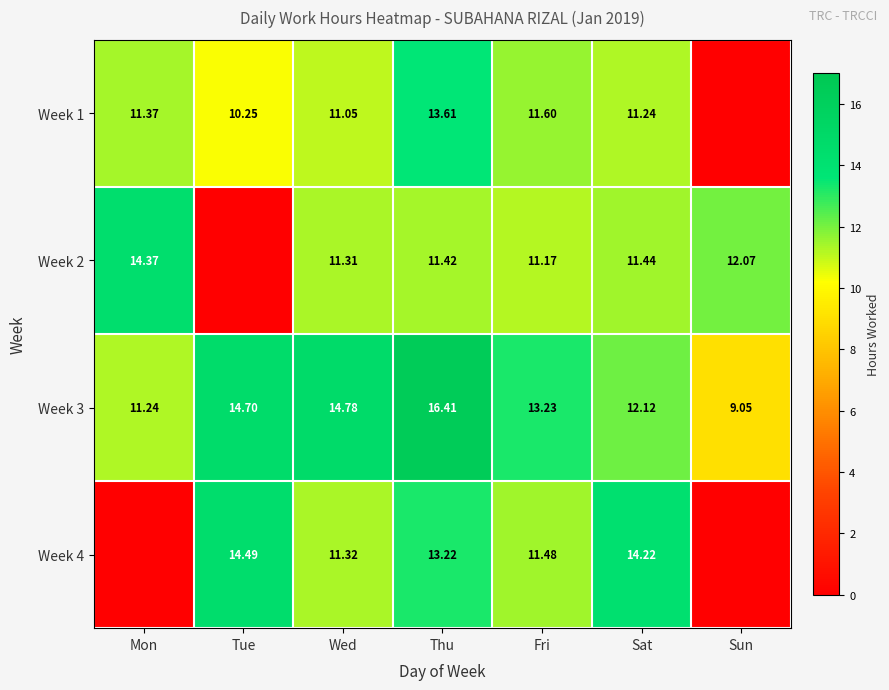

Which category has the highest value in the Week 3 series?

Thu